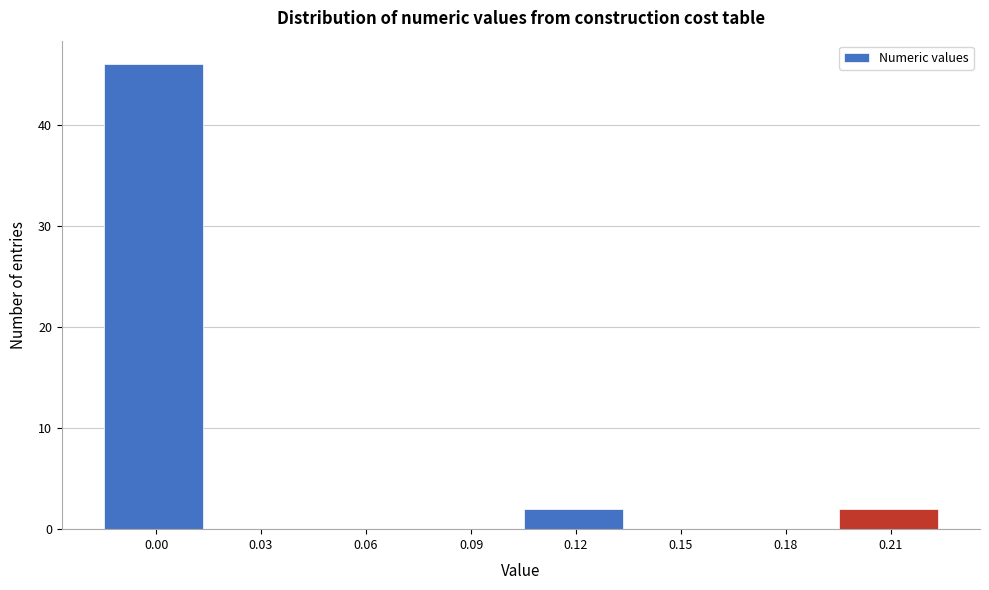

Reading left to right, extract all data points from this chart.

0.00=46	0.03=0	0.06=0	0.09=0	0.12=2	0.15=0	0.18=0	0.21=2